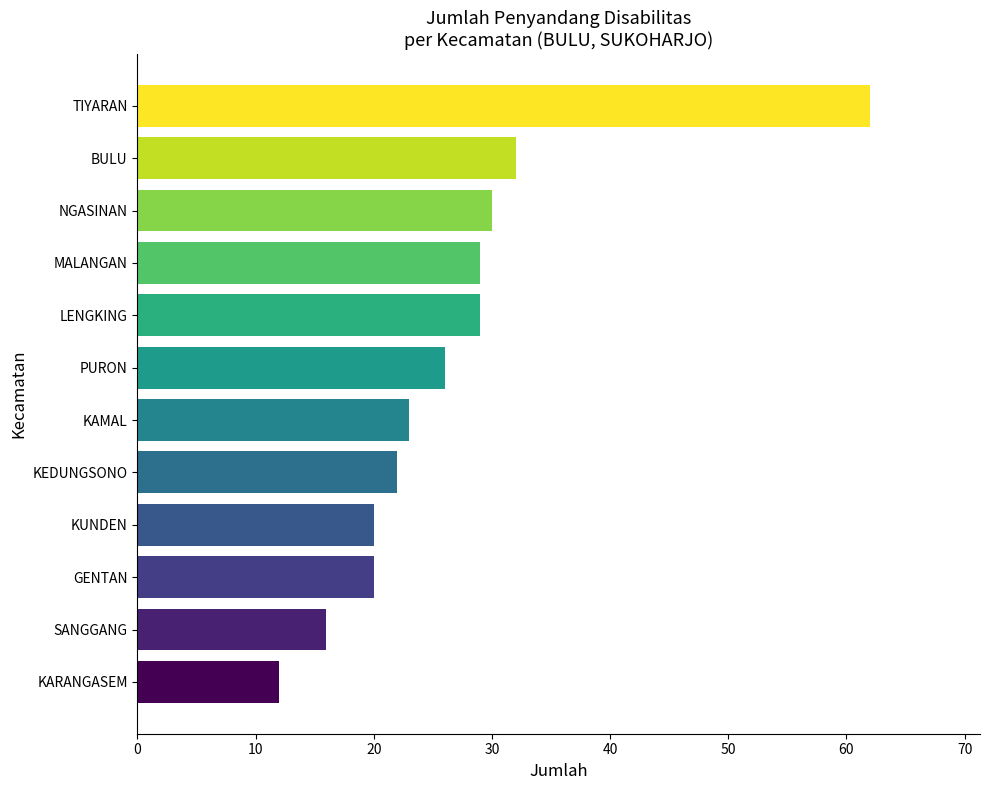

Reading top to bottom, transcribe all the data shown in this chart.

62	32	30	29	29	26	23	22	20	20	16	12